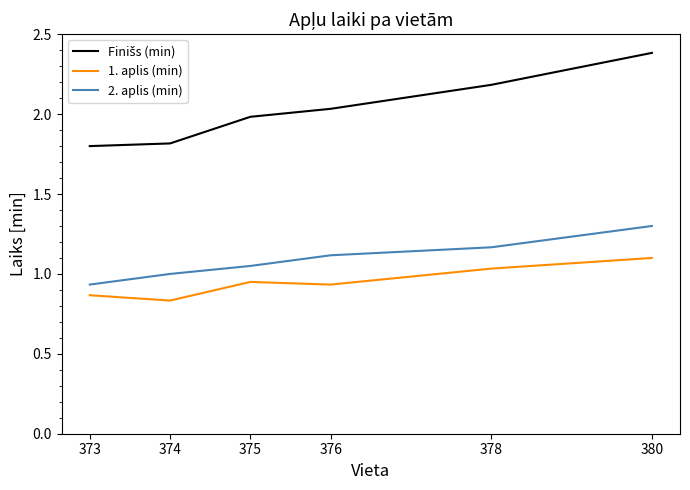

What is the maximum value for 2. aplis (min)?

1.3